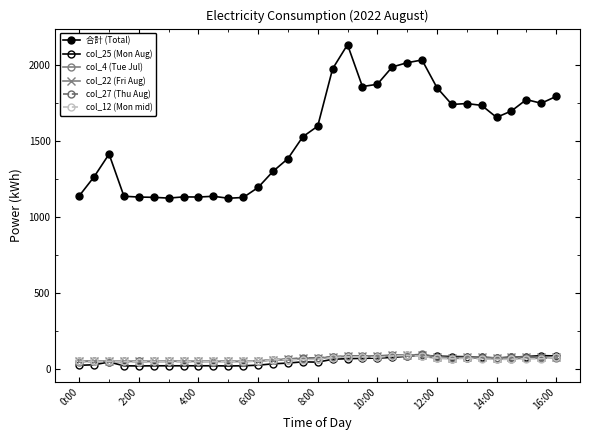

Where is the first local maximum for col_25 (Mon Aug)?

4:00